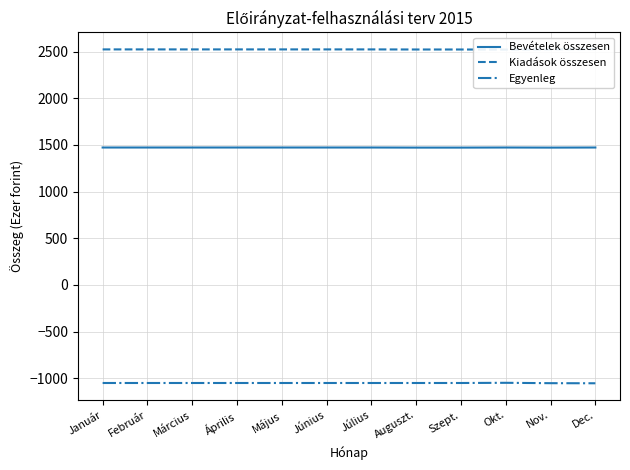

The Egyenleg series shows -1052 at Február. True or false?

True